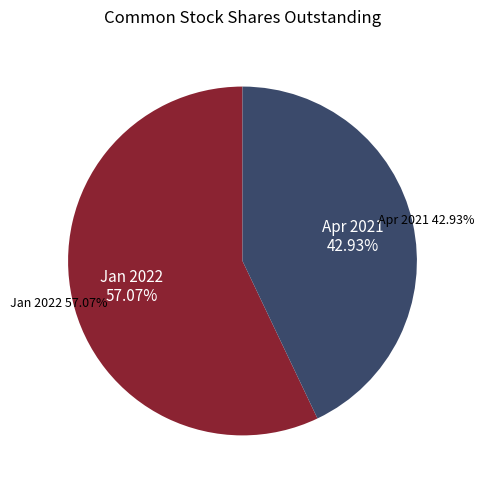

What is the largest slice in the pie chart?

Common Stock, Shares, Outstanding (Jan. 31, 2022)